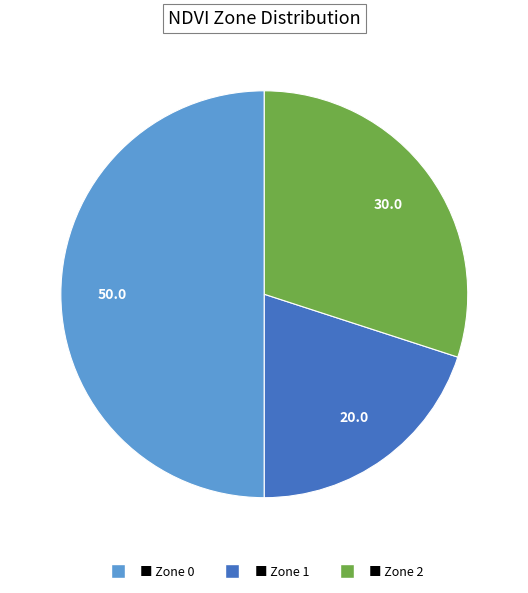

How many segments does this pie chart have?

3